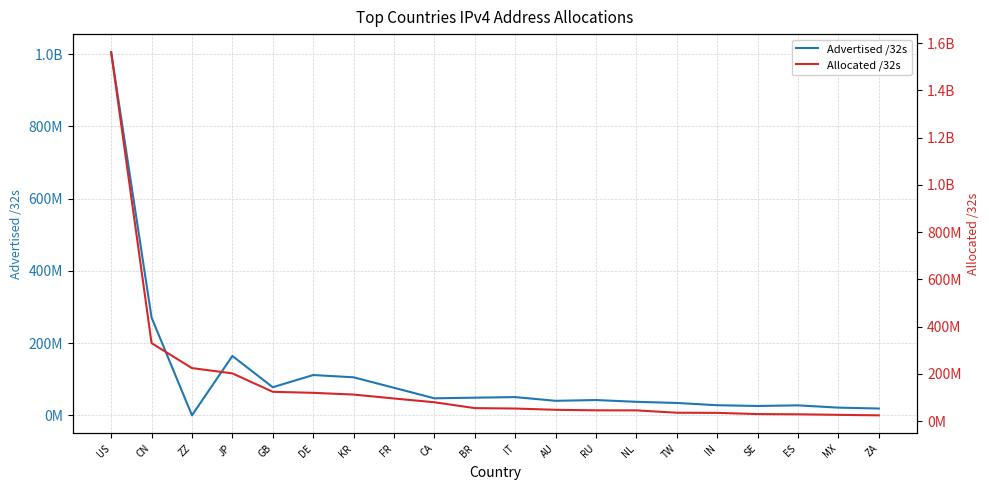

How many lines are shown in the chart?

2